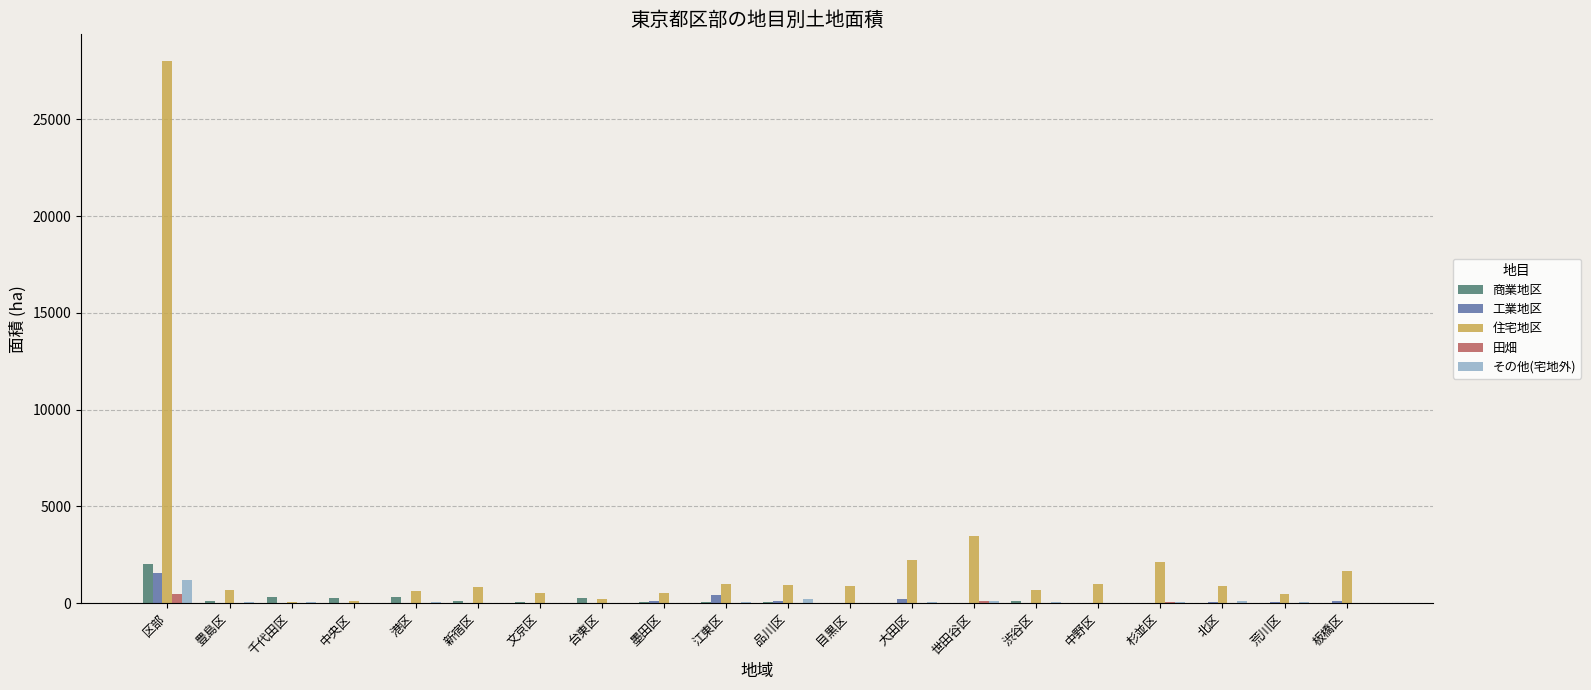

Which category has the highest value in the 住宅地区 series?

区部